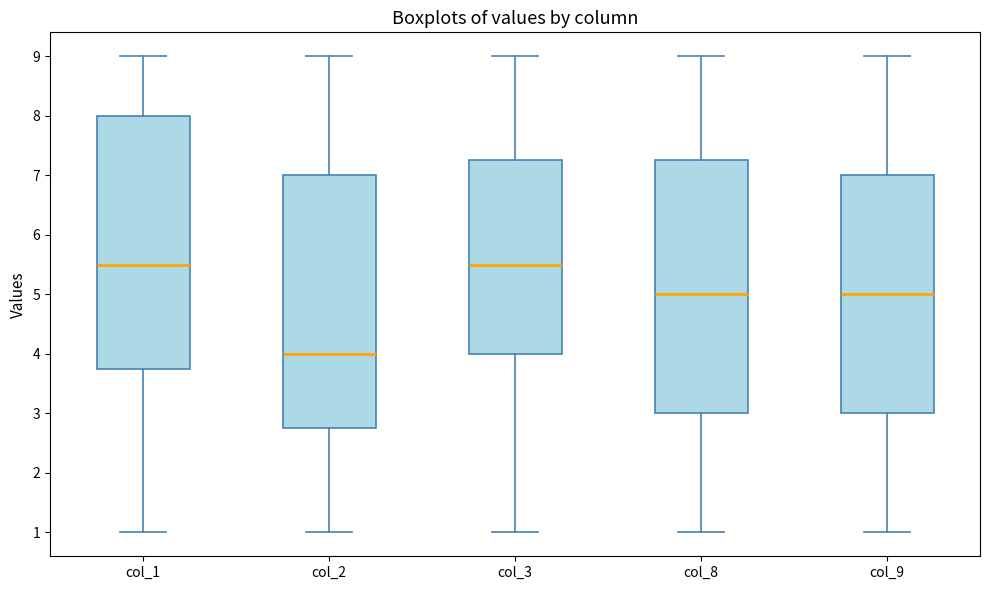

Where does the lower whisker of the box for col_2 end on the y-axis? The values are not printed on the chart, so give them approximately, as read against the axis.

1.0